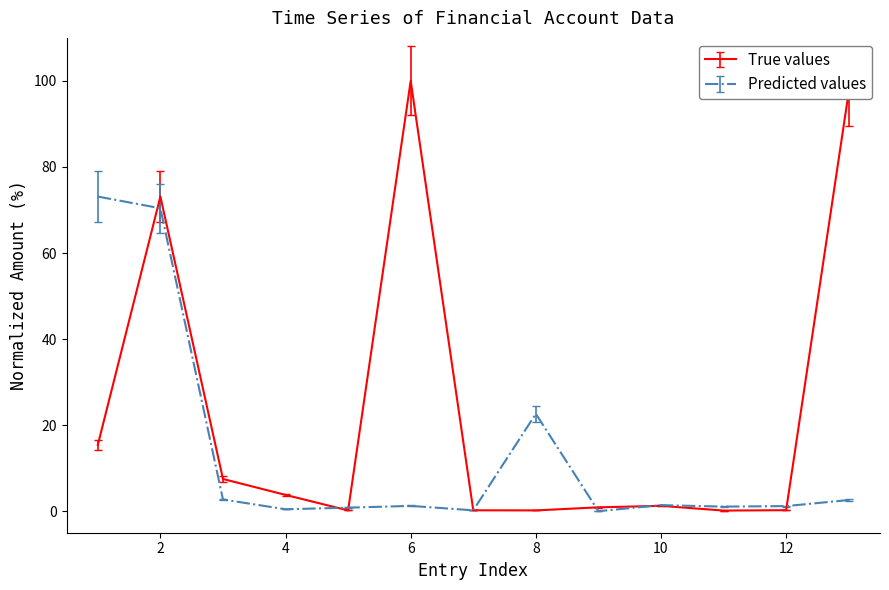

What is the maximum value shown in the chart?

100.0